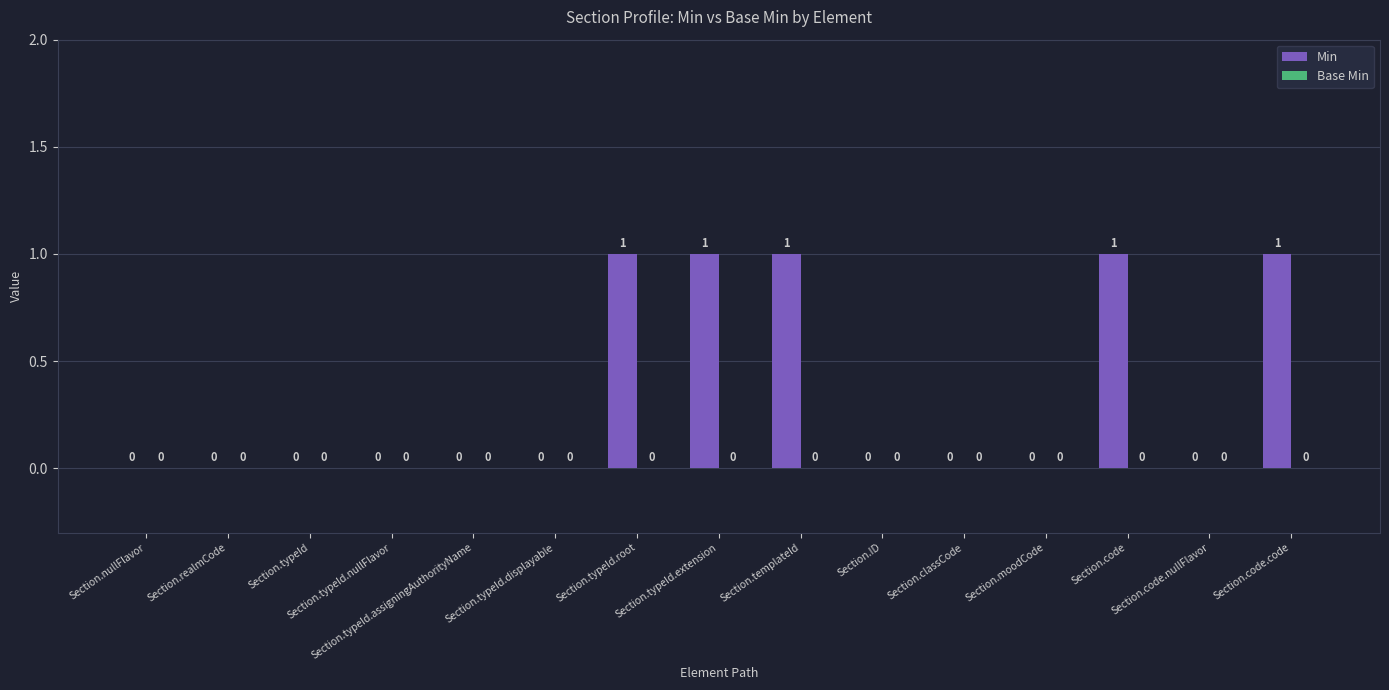

Count the number of data series in this chart.

1